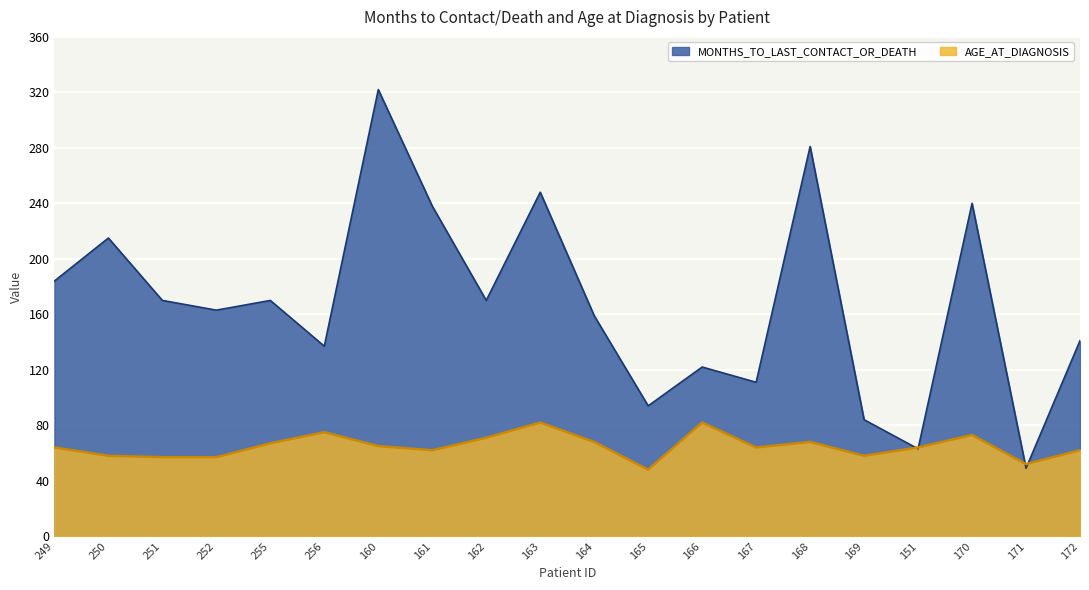

At which category does MONTHS_TO_LAST_CONTACT_OR_DEATH reach its first local valley?

252